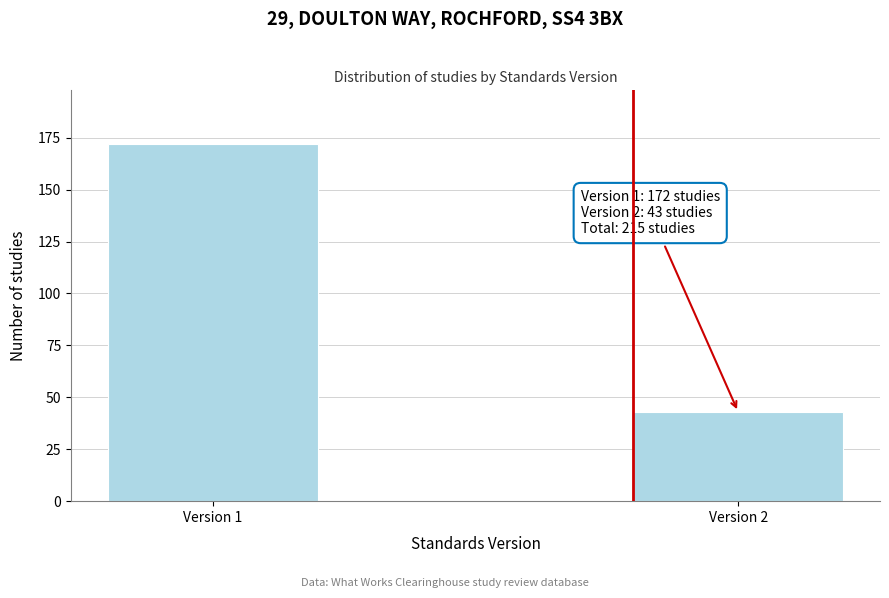

Reading left to right, extract all data points from this chart.

172	43